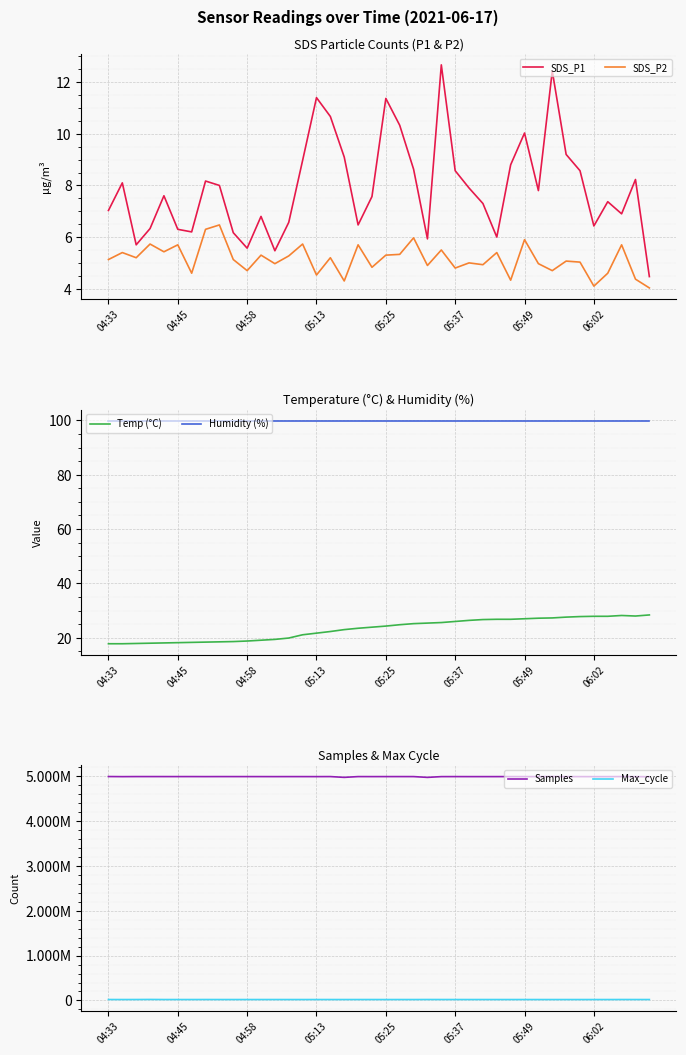

How many values in the Max_cycle series exceed 20423?

18